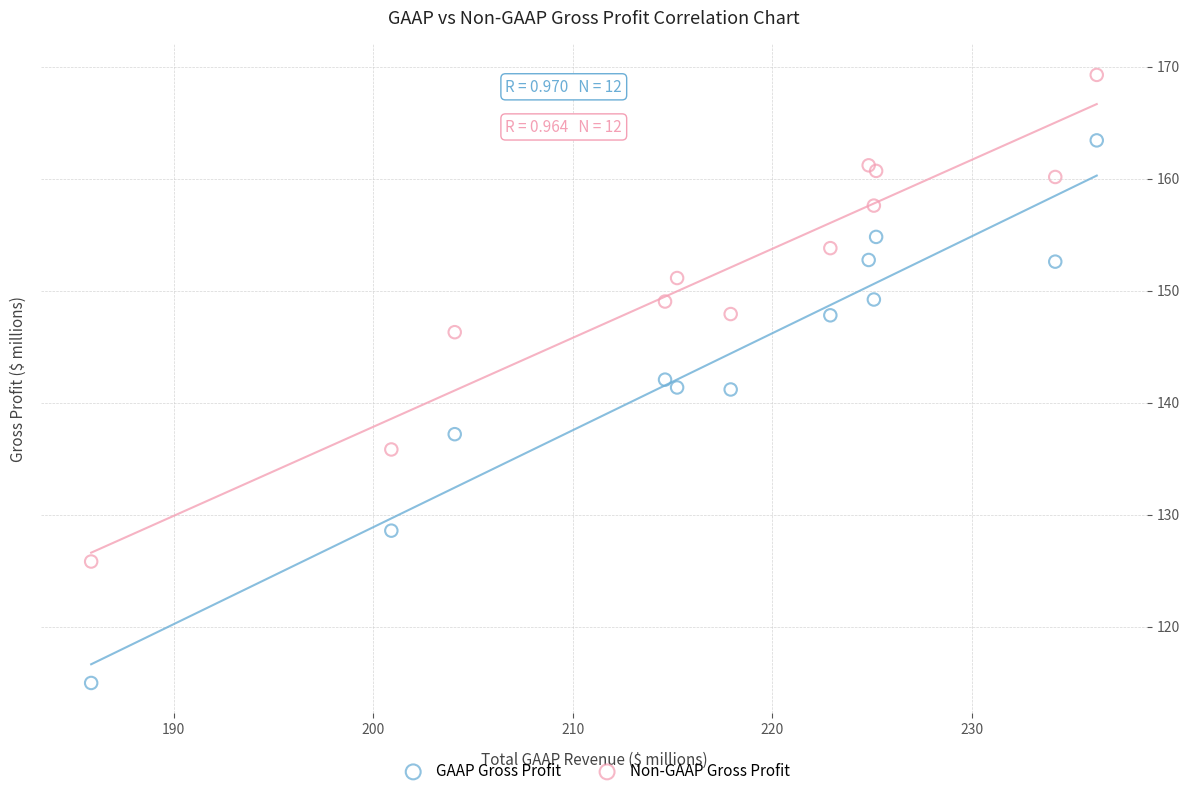

Which series contains the highest Y value?

Non-GAAP Gross Profit